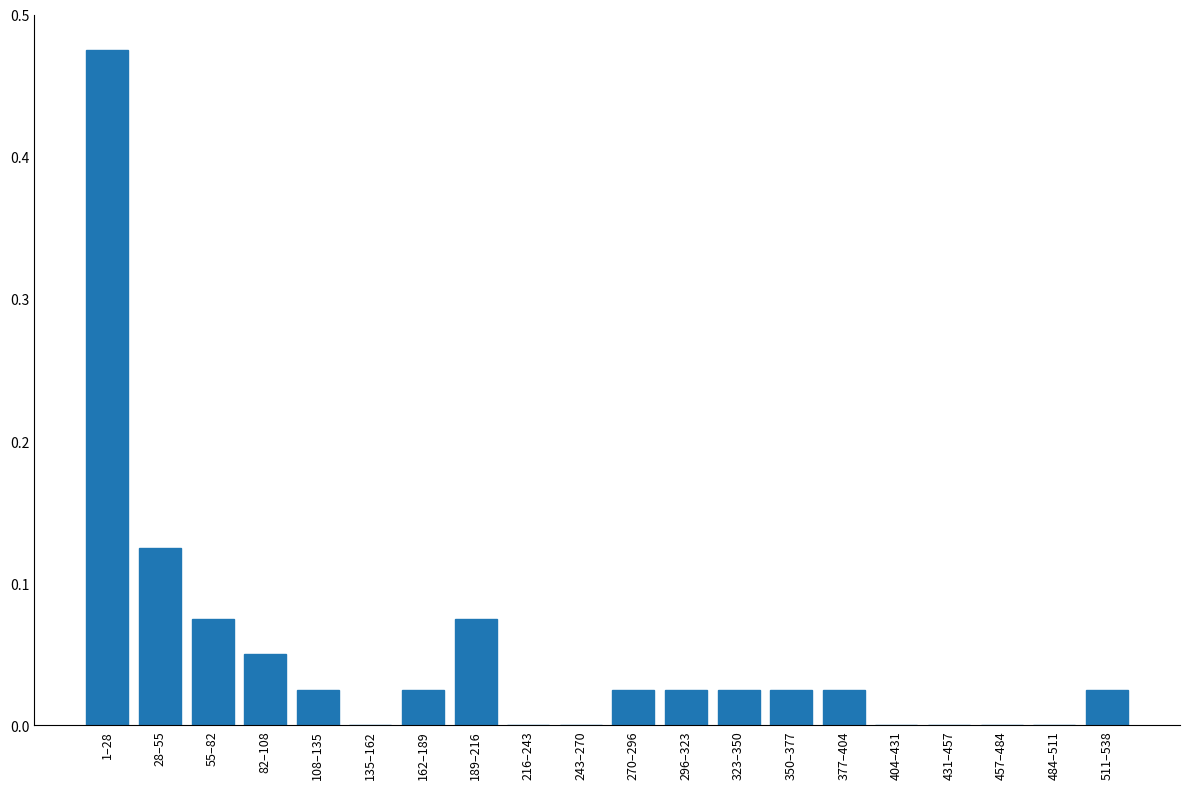

Which has a higher value, 108–135 or 189–216?

189–216